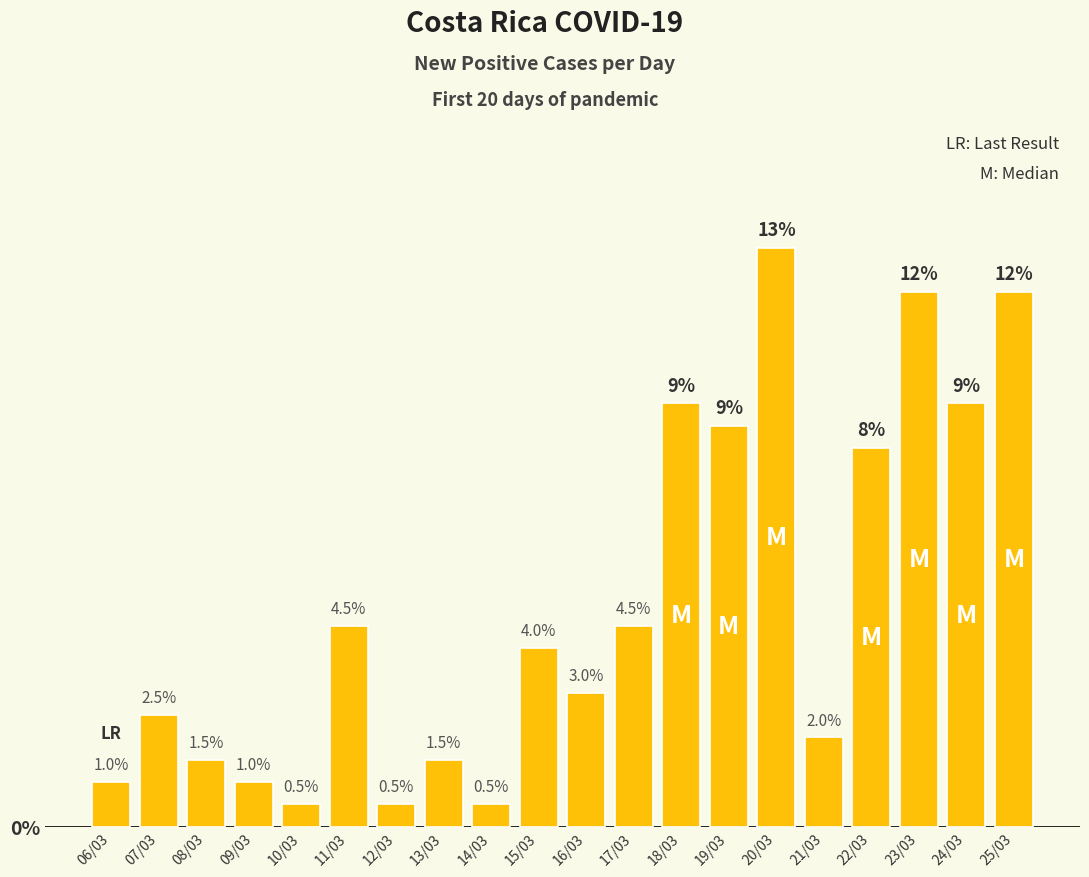

Are the bars horizontal?

No